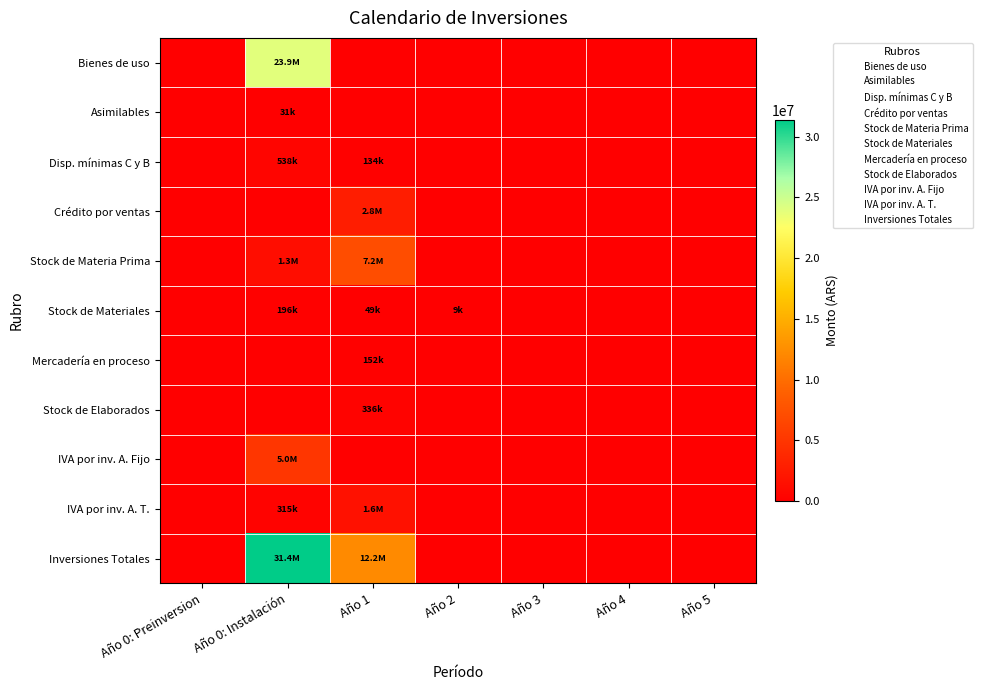

Reading left to right, extract all data points from this chart.

Bienes de uso: Año 0: Preinversion=0.0	Año 0: Instalación=23941975.1	Año 1=0.0	Año 2=0.0	Año 3=0.0	Año 4=0.0	Año 5=0.0
Asimilables: Año 0: Preinversion=0.0	Año 0: Instalación=31200.0	Año 1=0.0	Año 2=0.0	Año 3=0.0	Año 4=0.0	Año 5=0.0
Disp. mínimas C y B: Año 0: Preinversion=0.0	Año 0: Instalación=537600.0	Año 1=134400.0	Año 2=0.0	Año 3=0.0	Año 4=0.0	Año 5=0.0
Crédito por ventas: Año 0: Preinversion=0.0	Año 0: Instalación=0.0	Año 1=2761643.8	Año 2=0.0	Año 3=0.0	Año 4=0.0	Año 5=0.0
Stock de Materia Prima: Año 0: Preinversion=0.0	Año 0: Instalación=1303102.8	Año 1=7185884.1	Año 2=0.0	Año 3=0.0	Año 4=0.0	Año 5=0.0
Stock de Materiales: Año 0: Preinversion=0.0	Año 0: Instalación=196305.5	Año 1=49076.4	Año 2=9068.1	Año 3=0.0	Año 4=0.0	Año 5=0.0
Mercadería en proceso: Año 0: Preinversion=0.0	Año 0: Instalación=0.0	Año 1=152040.4	Año 2=0.0	Año 3=0.0	Año 4=0.0	Año 5=0.0
Stock de Elaborados: Año 0: Preinversion=0.0	Año 0: Instalación=0.0	Año 1=336000.0	Año 2=0.0	Año 3=0.0	Año 4=0.0	Año 5=0.0
IVA por inv. A. Fijo: Año 0: Preinversion=0.0	Año 0: Instalación=5034366.8	Año 1=0.0	Año 2=0.0	Año 3=0.0	Año 4=0.0	Año 5=0.0
IVA por inv. A. T.: Año 0: Preinversion=0.0	Año 0: Instalación=314875.8	Año 1=1621830.2	Año 2=0.0	Año 3=0.0	Año 4=0.0	Año 5=0.0
Inversiones Totales: Año 0: Preinversion=0.0	Año 0: Instalación=31359426.0	Año 1=12240874.9	Año 2=0.0	Año 3=0.0	Año 4=0.0	Año 5=0.0